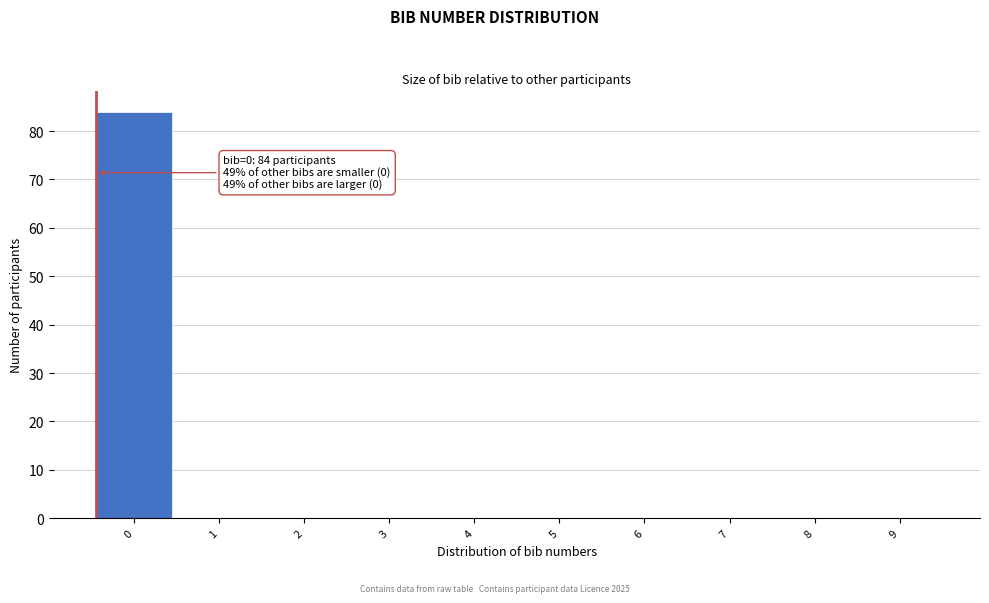

Reading right to left, what are all the values shown in this chart?

9=0	8=0	7=0	6=0	5=0	4=0	3=0	2=0	1=0	0=84